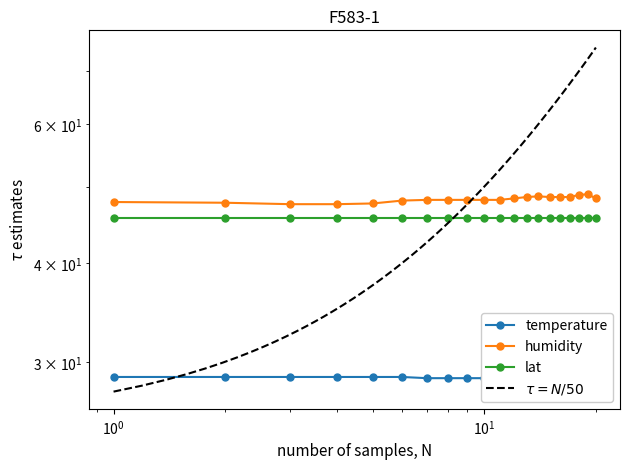

The temperature series shows 17.4 at 00:23. True or false?

False